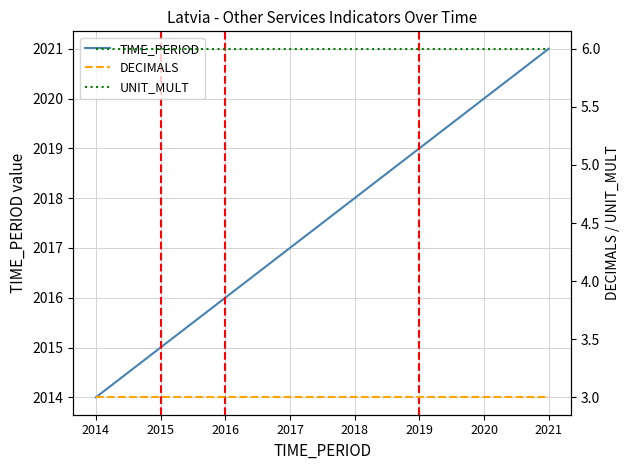

How many data points in TIME_PERIOD are less than 2018?

4